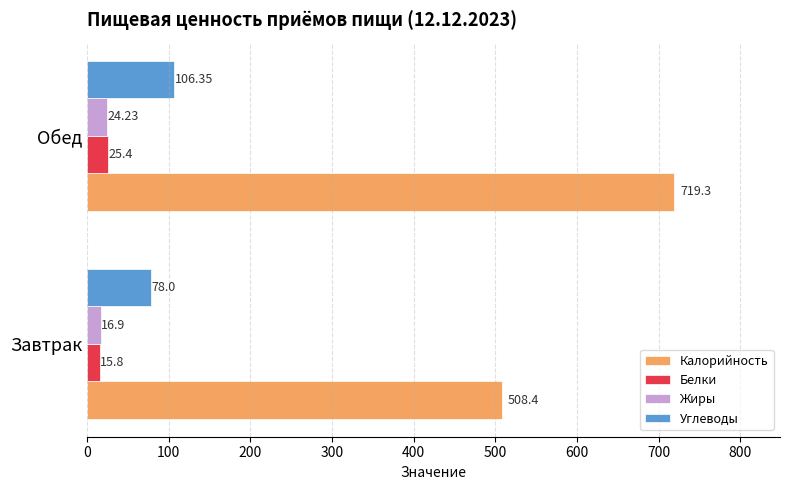

Which series has the widest spread of values?

Калорийность